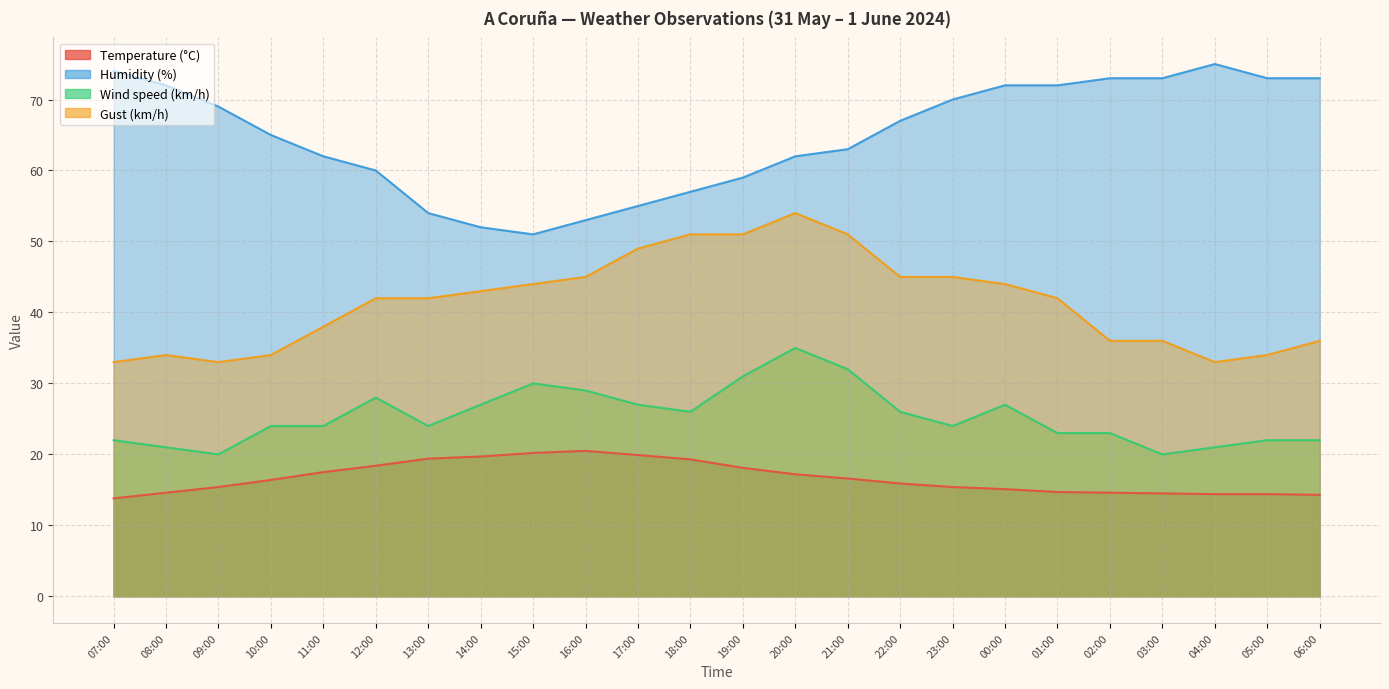

Which series has the largest range (max minus min)?

Humidity (%)